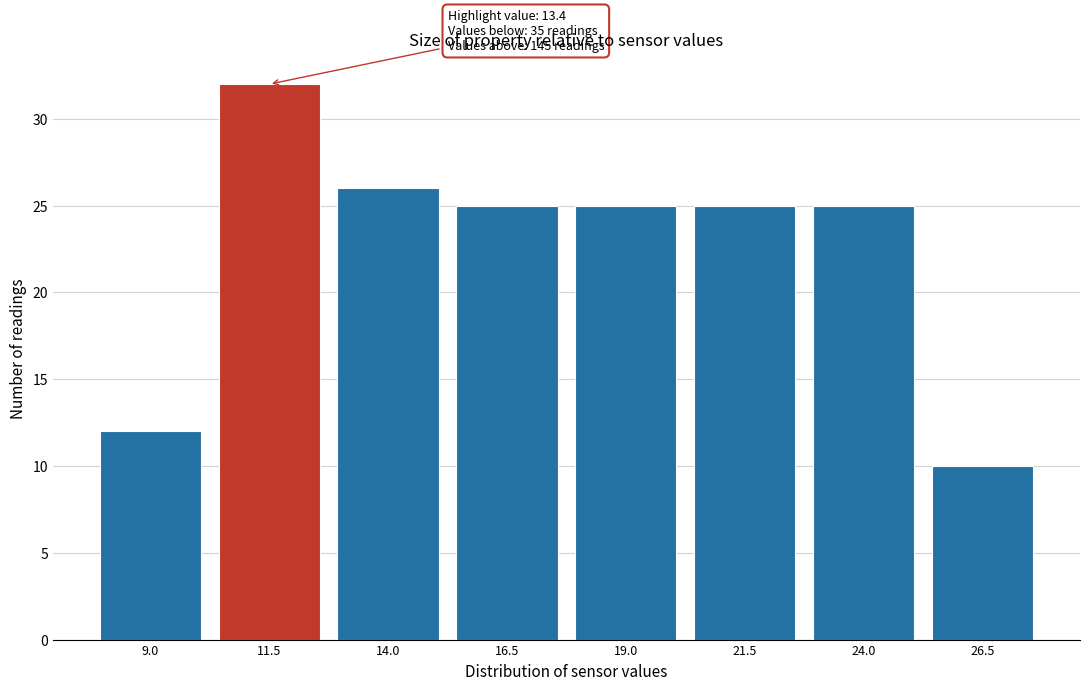

Reading left to right, what are all the values shown in this chart?

9.0=12	11.5=32	14.0=26	16.5=25	19.0=25	21.5=25	24.0=25	26.5=10